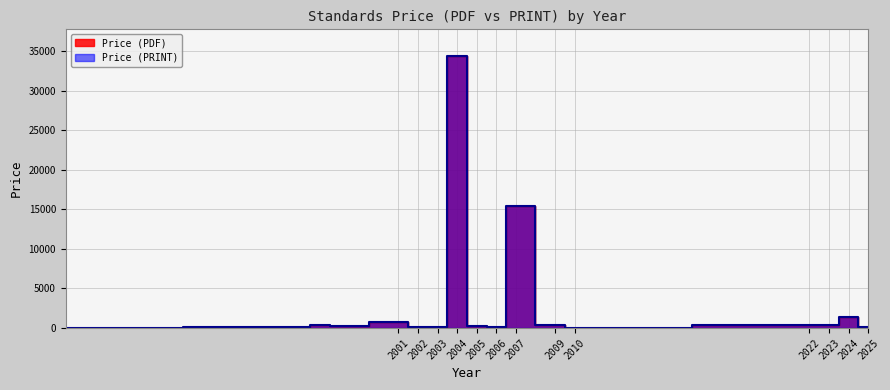

What is the difference between the second highest and minimum values in the Price (PDF) series?

15200.0